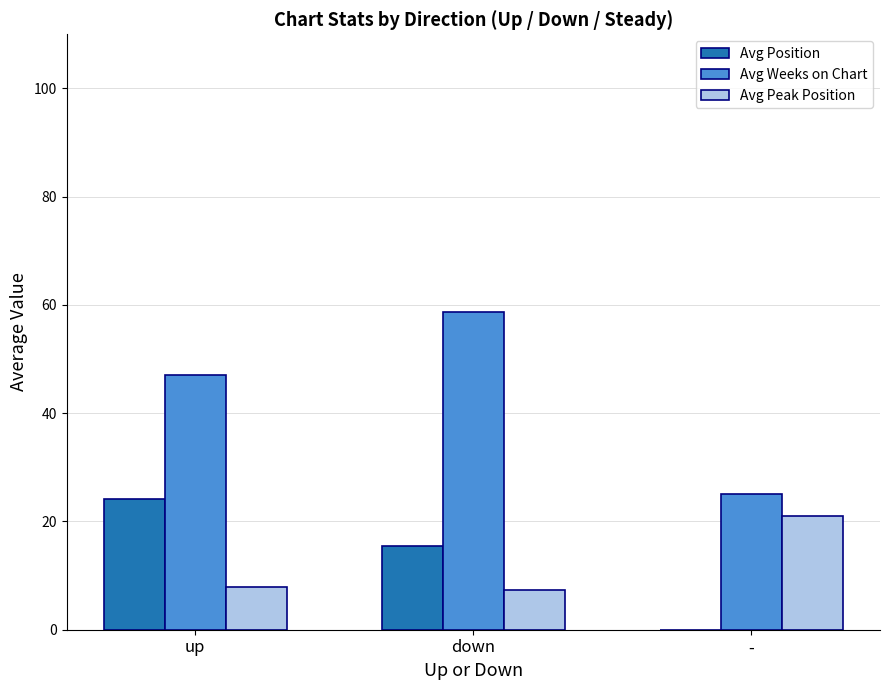

What is the sum of all Avg Peak Position values?

36.3